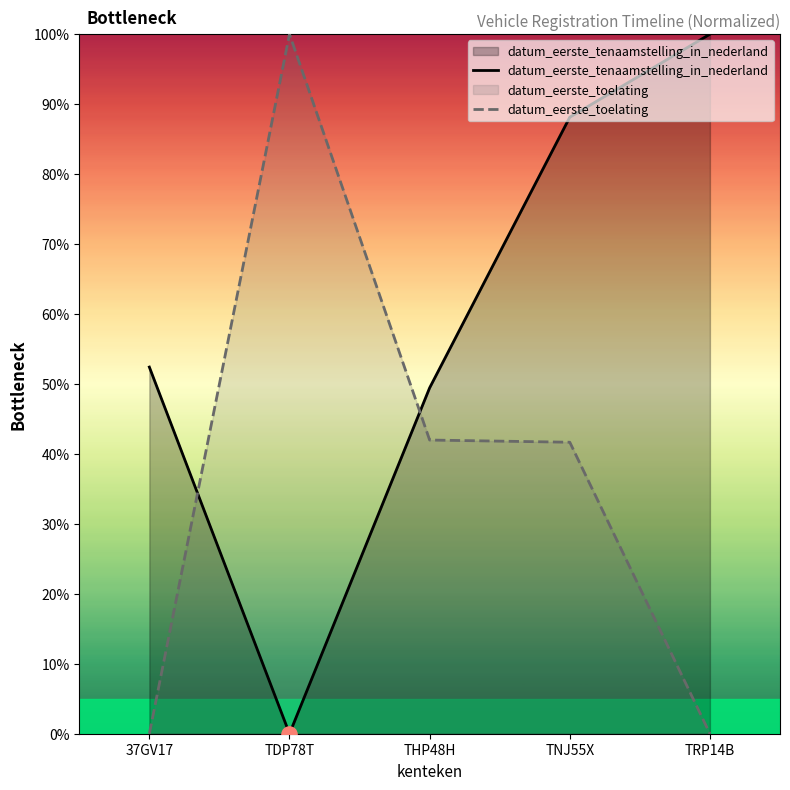

Which series contains the highest Y value?

datum_eerste_tenaamstelling_in_nederland